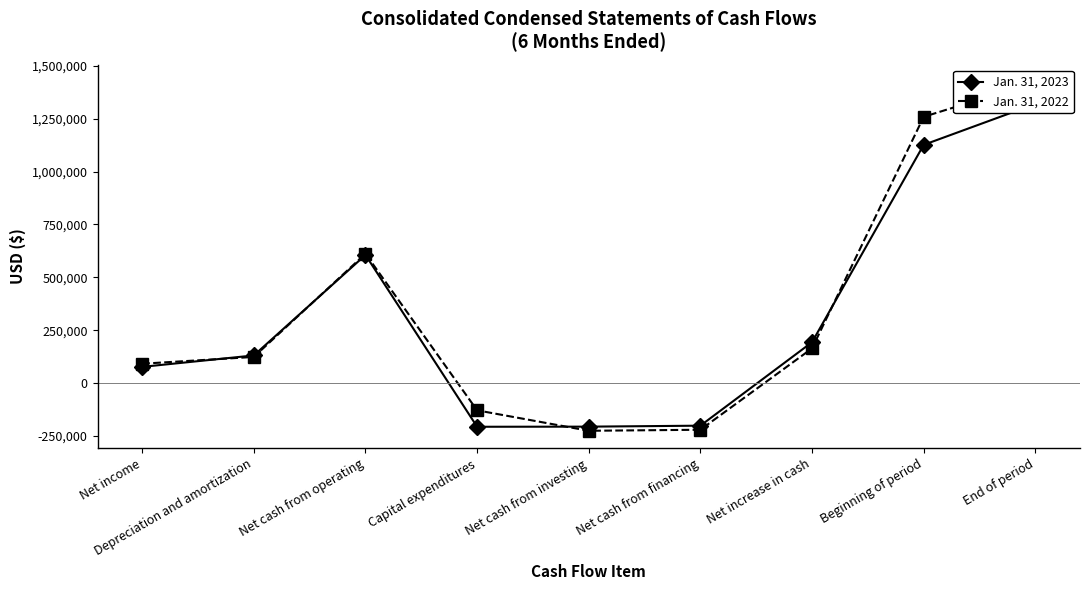

Rank the series at Capital expenditures from lowest to highest value.

Jan. 31, 2023, Jan. 31, 2022